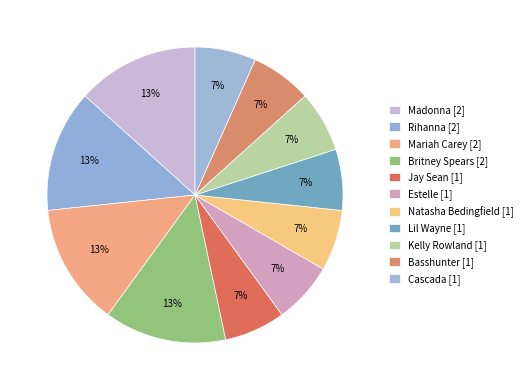

To the nearest percent, what percentage of the pie is Basshunter?

7%